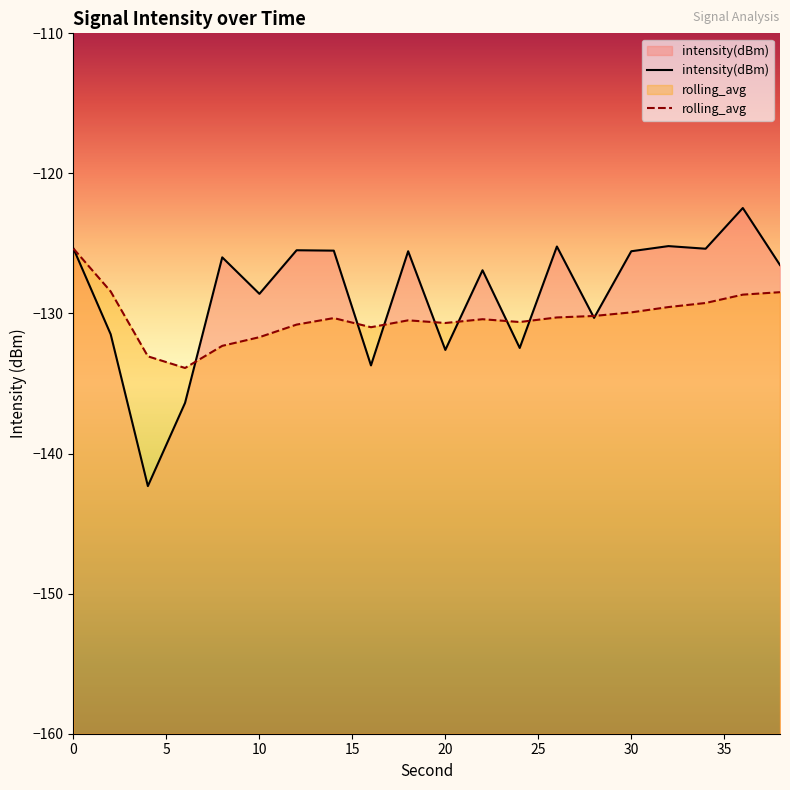

How many series are shown in this chart?

2